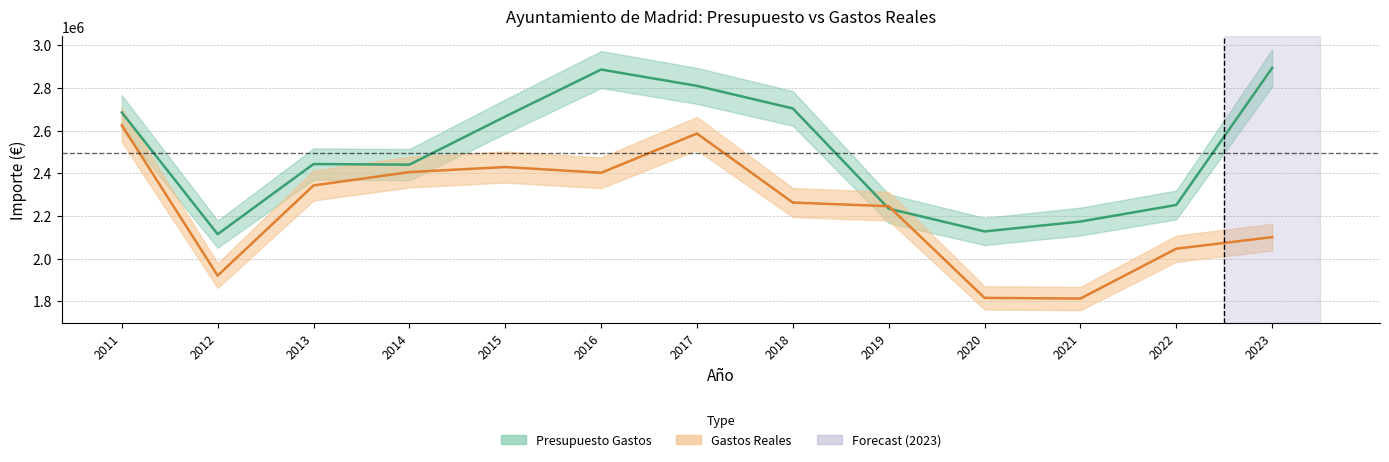

At which category does Gastos Reales reach its first local valley?

2012